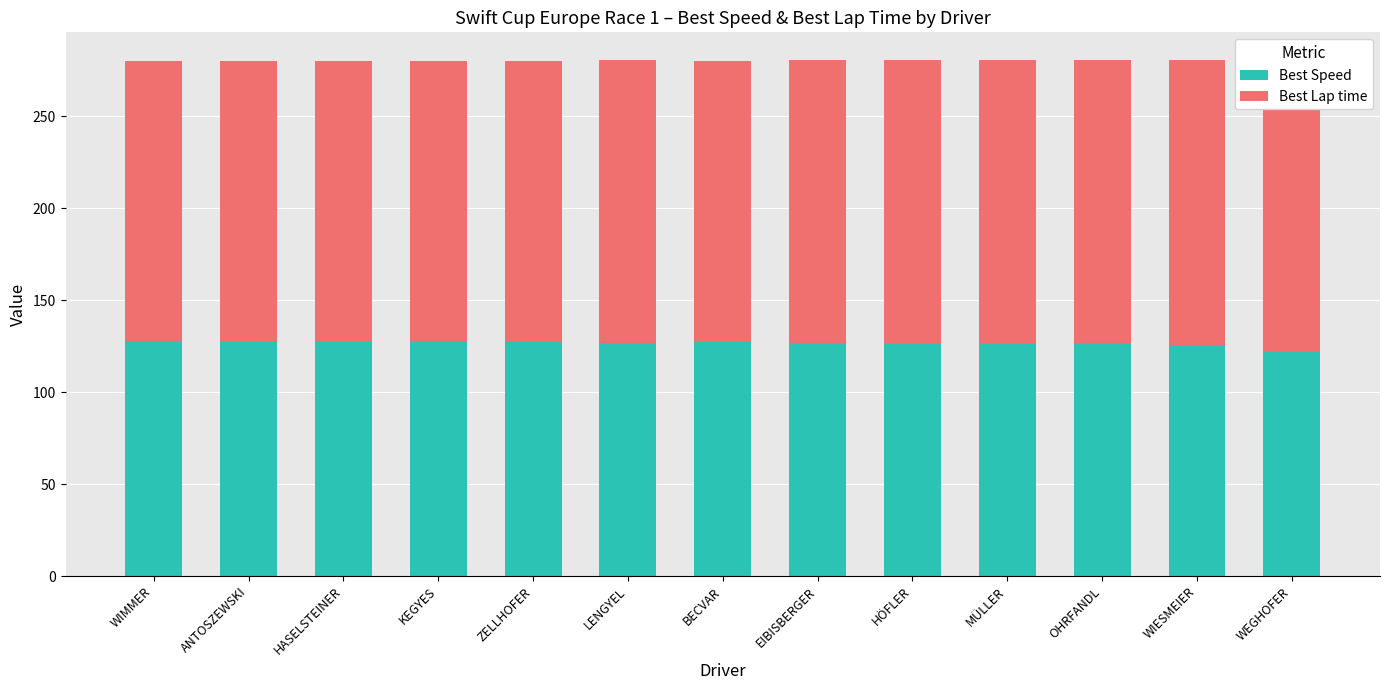

What is the greatest value displayed?

159.5